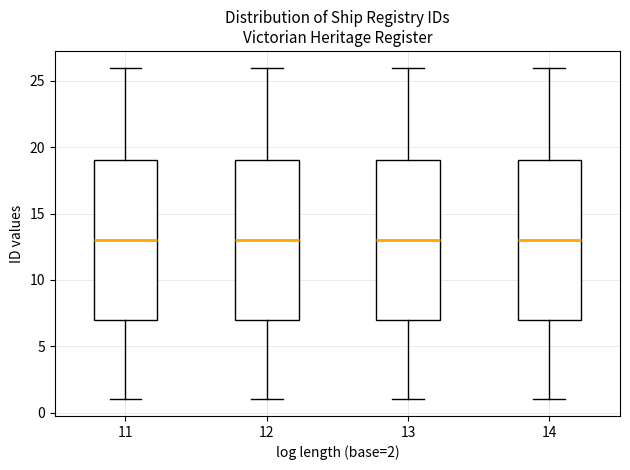

Where does the lower whisker of the box at x = 11 end on the y-axis? The values are not printed on the chart, so give them approximately, as read against the axis.

1